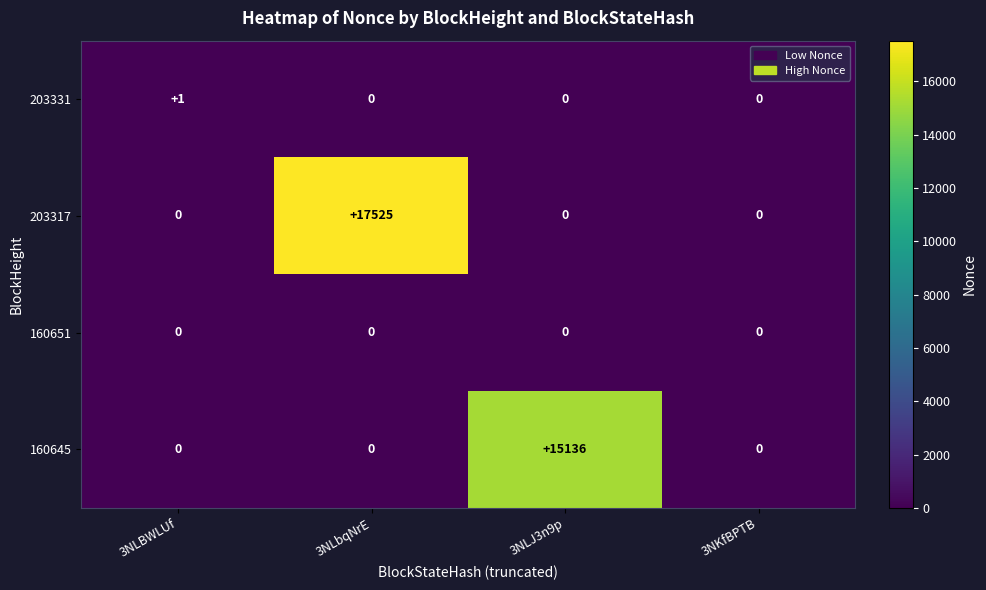

Which series has the widest spread of values?

203317